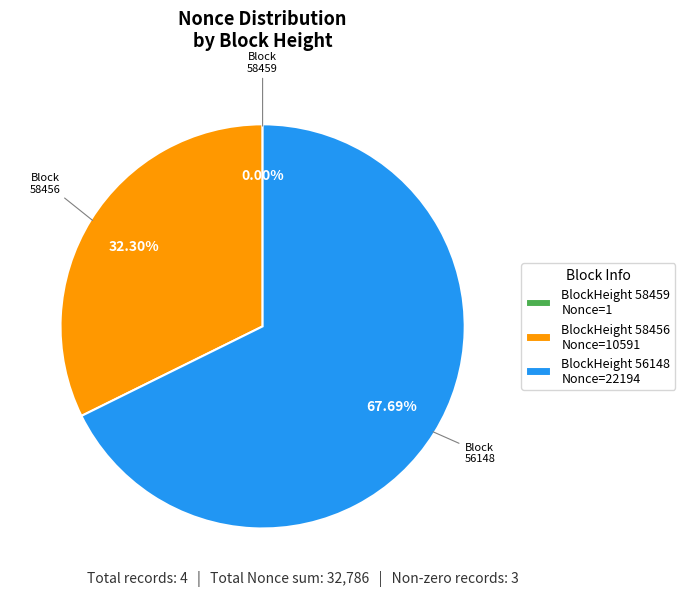

Which slice represents more than half of the pie?

BlockHeight 56148 Nonce=22194